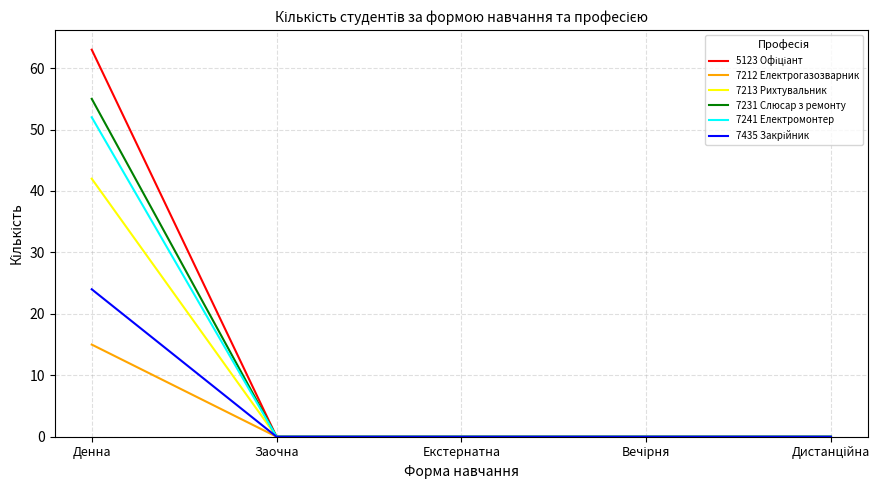

At which category is the sum across all series the highest?

Денна